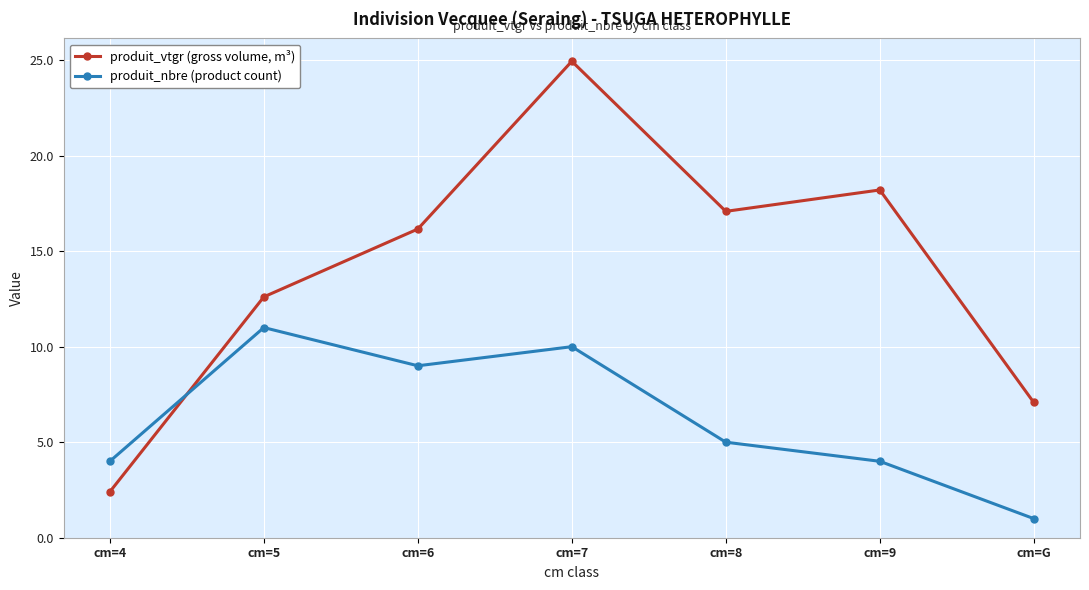

What is the spread (max minus min) of values at cm=6?

7.2